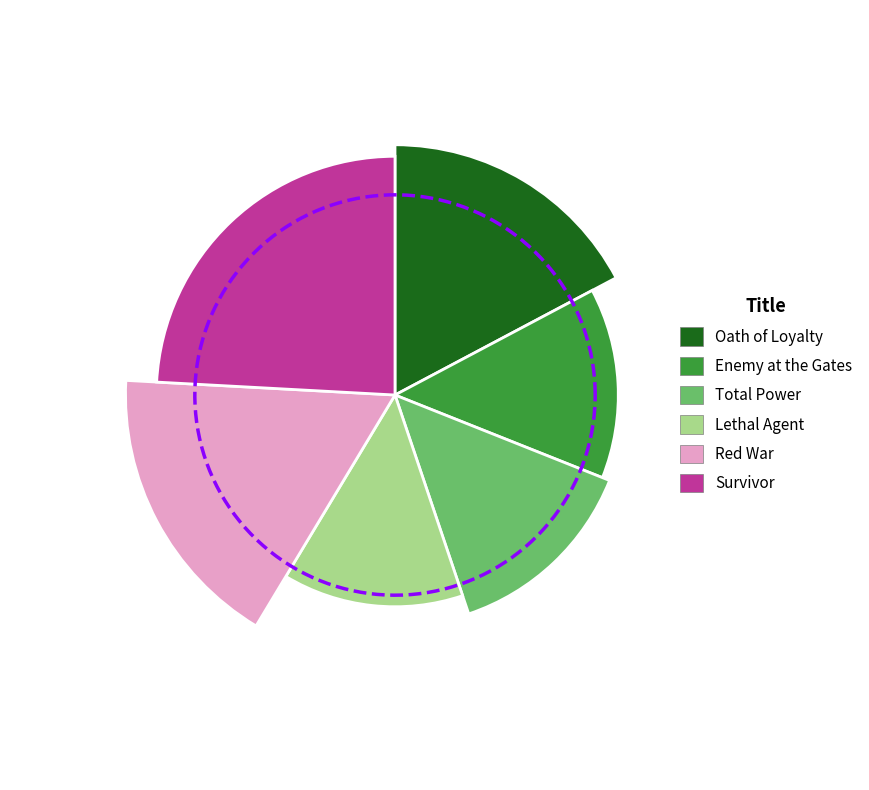

Do Red War and Enemy at the Gates together represent more than half of the pie?

No